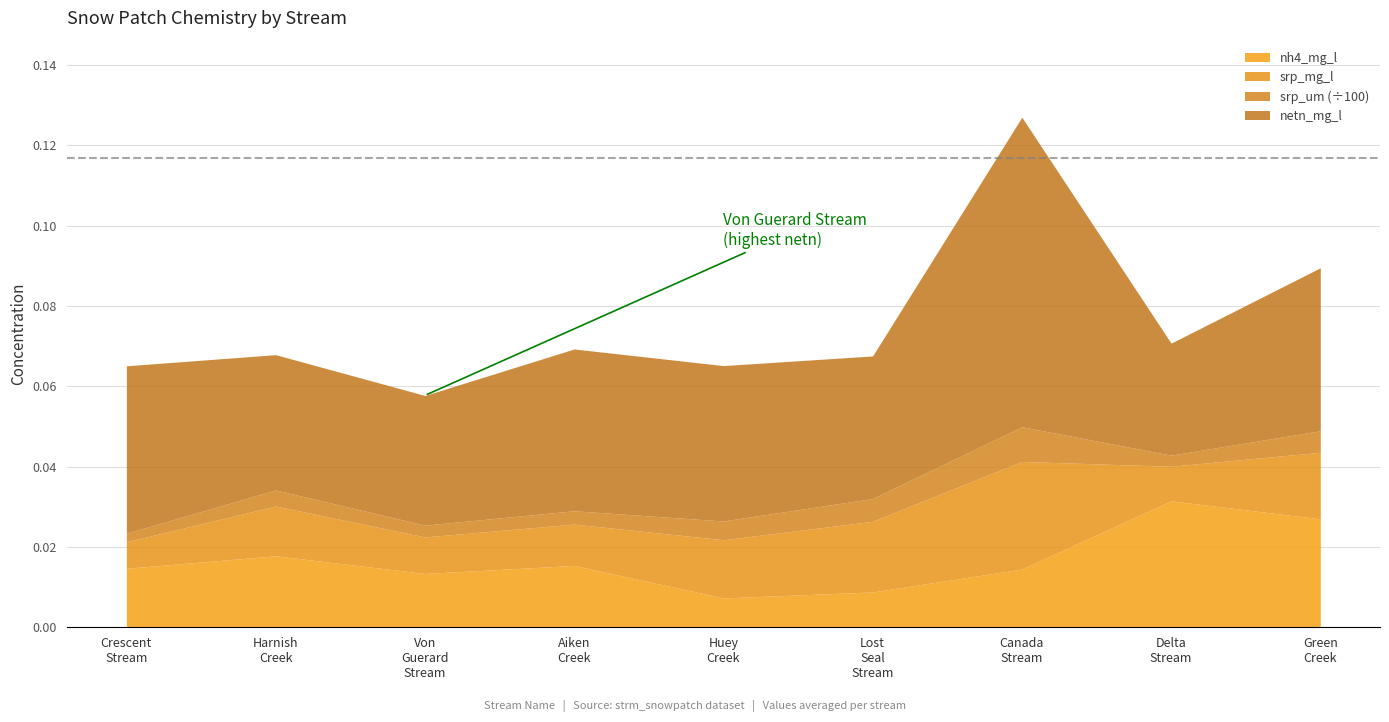

Which has a higher value, Canada Stream or Huey Creek?

Canada Stream